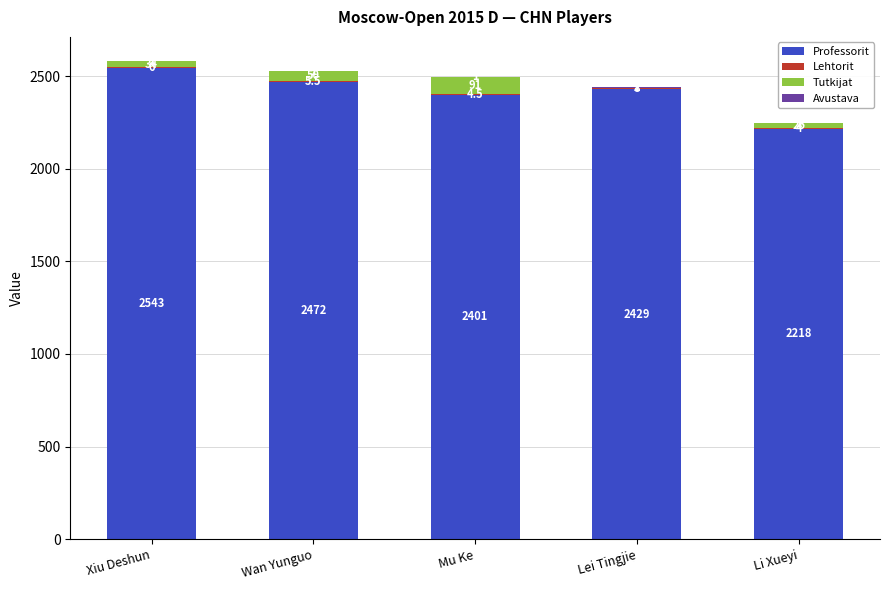

True or false: Professorit has a value of 2429.0 at Lei Tingjie.

True